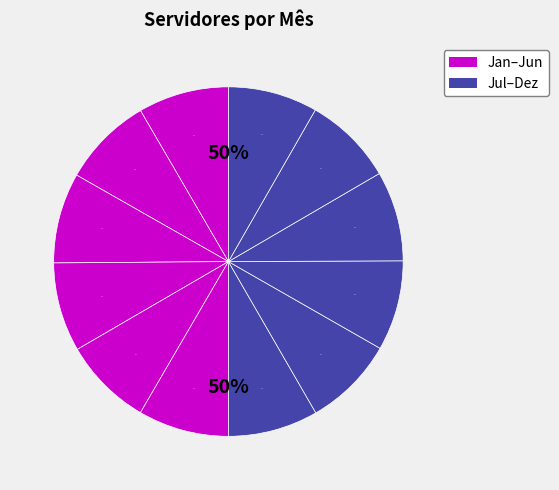

True or false: Setembro accounts for 1% of the total.

False